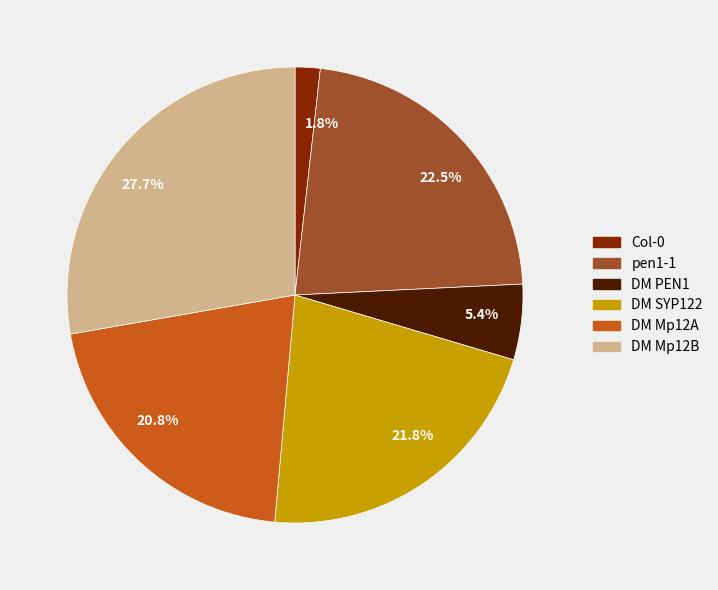

What is the largest slice in the pie chart?

27.7%